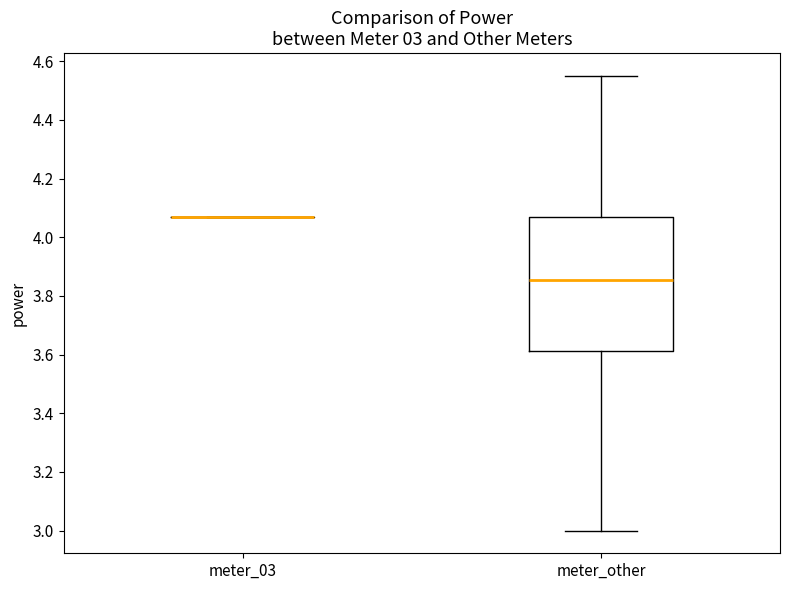

Comparing the boxes themselves (not the whiskers), which one is the tallest?

meter_other